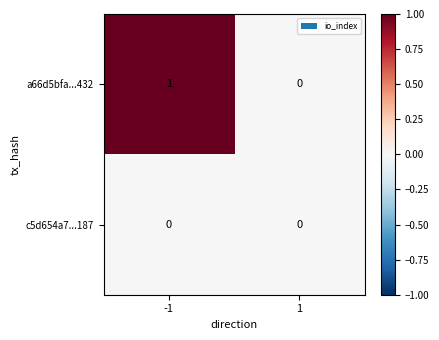

Which category has the highest value across all series?

-1